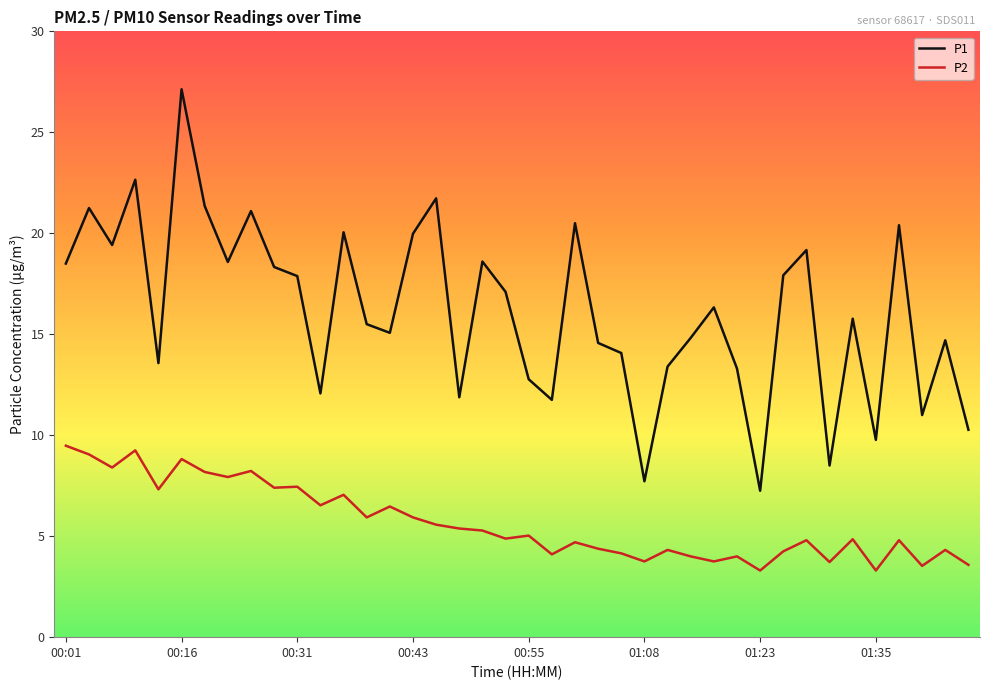

Which series has the widest spread of values?

P1